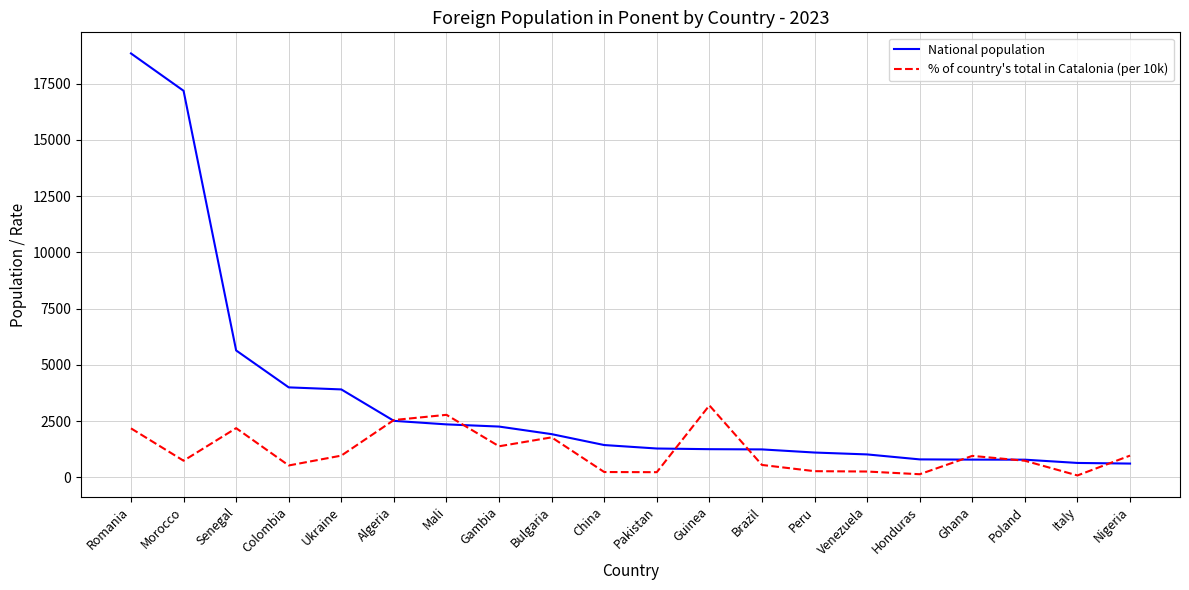

True or false: % of country's total in Catalonia (per 10k) has a value of 962 at Nigeria.

True